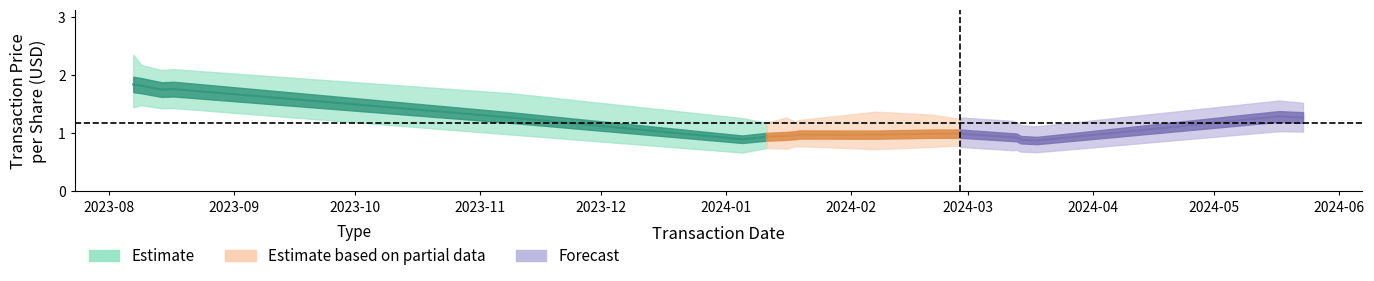

True or false: transactionPricePerShare has a value of 0.9 at 2024-03-12.

True